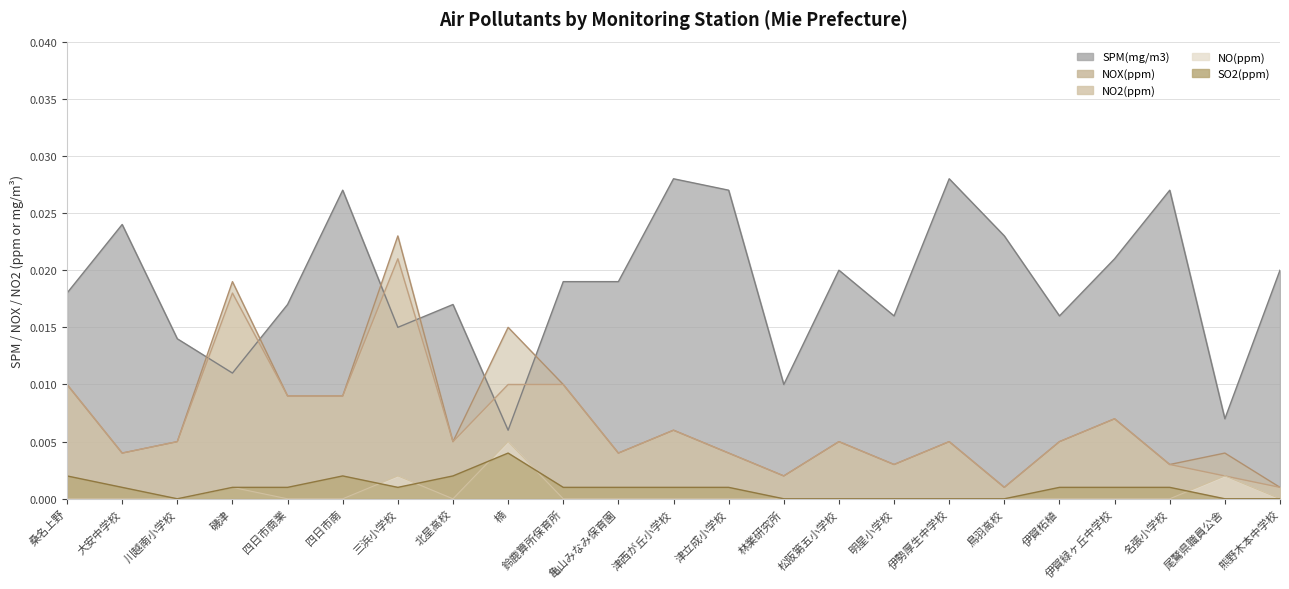

Reading left to right, what are all the values shown in this chart?

SPM(mg/m3): 桑名上野=0.0	大安中学校=0.0	川越南小学校=0.0	磯津=0.0	四日市商業=0.0	四日市南=0.0	三浜小学校=0.0	北星高校=0.0	楠=0.0	鈴鹿算所保育所=0.0	亀山みなみ保育園=0.0	津西が丘小学校=0.0	津立成小学校=0.0	林業研究所=0.0	松阪第五小学校=0.0	明星小学校=0.0	伊勢厚生中学校=0.0	鳥羽高校=0.0	伊賀柘植=0.0	伊賀緑ヶ丘中学校=0.0	名張小学校=0.0	尾鷲県職員公舎=0.0	熊野木本中学校=0.0
NOX(ppm): 桑名上野=0.0	大安中学校=0.0	川越南小学校=0.0	磯津=0.0	四日市商業=0.0	四日市南=0.0	三浜小学校=0.0	北星高校=0.0	楠=0.0	鈴鹿算所保育所=0.0	亀山みなみ保育園=0.0	津西が丘小学校=0.0	津立成小学校=0.0	林業研究所=0.0	松阪第五小学校=0.0	明星小学校=0.0	伊勢厚生中学校=0.0	鳥羽高校=0.0	伊賀柘植=0.0	伊賀緑ヶ丘中学校=0.0	名張小学校=0.0	尾鷲県職員公舎=0.0	熊野木本中学校=0.0
NO2(ppm): 桑名上野=0.0	大安中学校=0.0	川越南小学校=0.0	磯津=0.0	四日市商業=0.0	四日市南=0.0	三浜小学校=0.0	北星高校=0.0	楠=0.0	鈴鹿算所保育所=0.0	亀山みなみ保育園=0.0	津西が丘小学校=0.0	津立成小学校=0.0	林業研究所=0.0	松阪第五小学校=0.0	明星小学校=0.0	伊勢厚生中学校=0.0	鳥羽高校=0.0	伊賀柘植=0.0	伊賀緑ヶ丘中学校=0.0	名張小学校=0.0	尾鷲県職員公舎=0.0	熊野木本中学校=0.0
NO(ppm): 桑名上野=0.0	大安中学校=0.0	川越南小学校=0.0	磯津=0.0	四日市商業=0.0	四日市南=0.0	三浜小学校=0.0	北星高校=0.0	楠=0.0	鈴鹿算所保育所=0.0	亀山みなみ保育園=0.0	津西が丘小学校=0.0	津立成小学校=0.0	林業研究所=0.0	松阪第五小学校=0.0	明星小学校=0.0	伊勢厚生中学校=0.0	鳥羽高校=0.0	伊賀柘植=0.0	伊賀緑ヶ丘中学校=0.0	名張小学校=0.0	尾鷲県職員公舎=0.0	熊野木本中学校=0.0
SO2(ppm): 桑名上野=0.0	大安中学校=0.0	川越南小学校=0.0	磯津=0.0	四日市商業=0.0	四日市南=0.0	三浜小学校=0.0	北星高校=0.0	楠=0.0	鈴鹿算所保育所=0.0	亀山みなみ保育園=0.0	津西が丘小学校=0.0	津立成小学校=0.0	林業研究所=0.0	松阪第五小学校=0.0	明星小学校=0.0	伊勢厚生中学校=0.0	鳥羽高校=0.0	伊賀柘植=0.0	伊賀緑ヶ丘中学校=0.0	名張小学校=0.0	尾鷲県職員公舎=0.0	熊野木本中学校=0.0